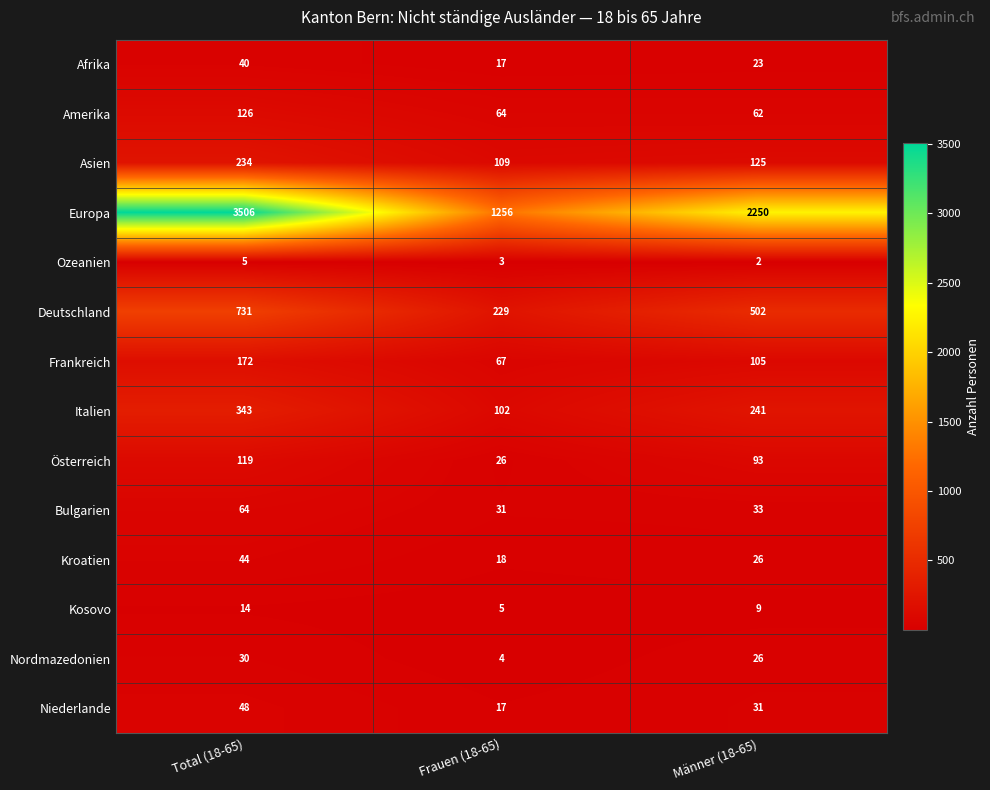

At which category does the chart reach its minimum across all series?

Männer (18-65)